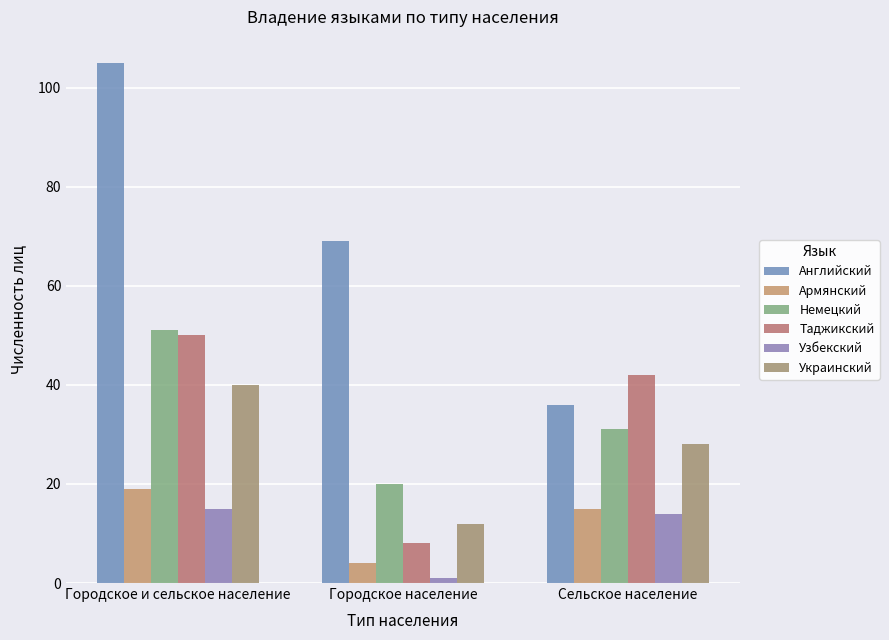

The value of Армянский at Городское население is 4. True or false?

True